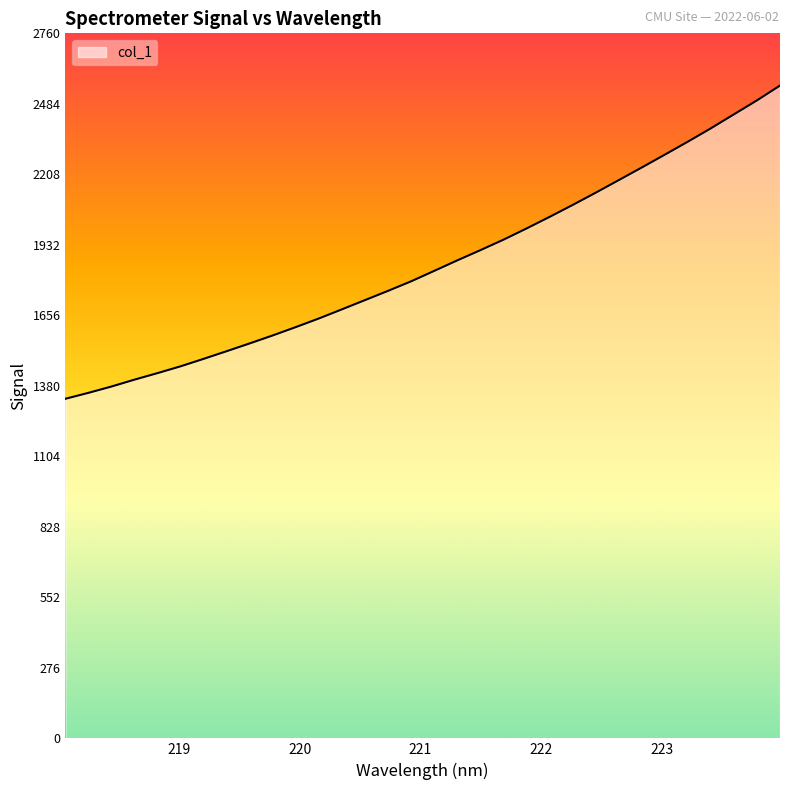

What is the greatest value displayed?

2555.3